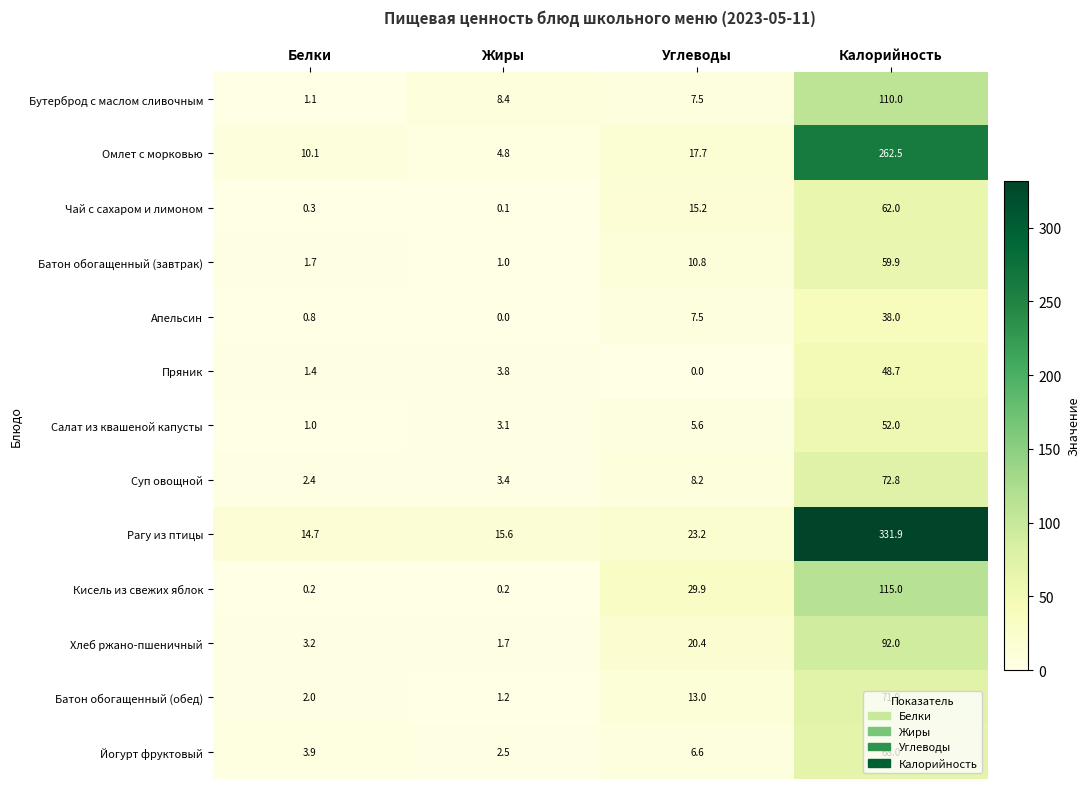

What is the difference between the highest and lowest values at Углеводы?

29.9